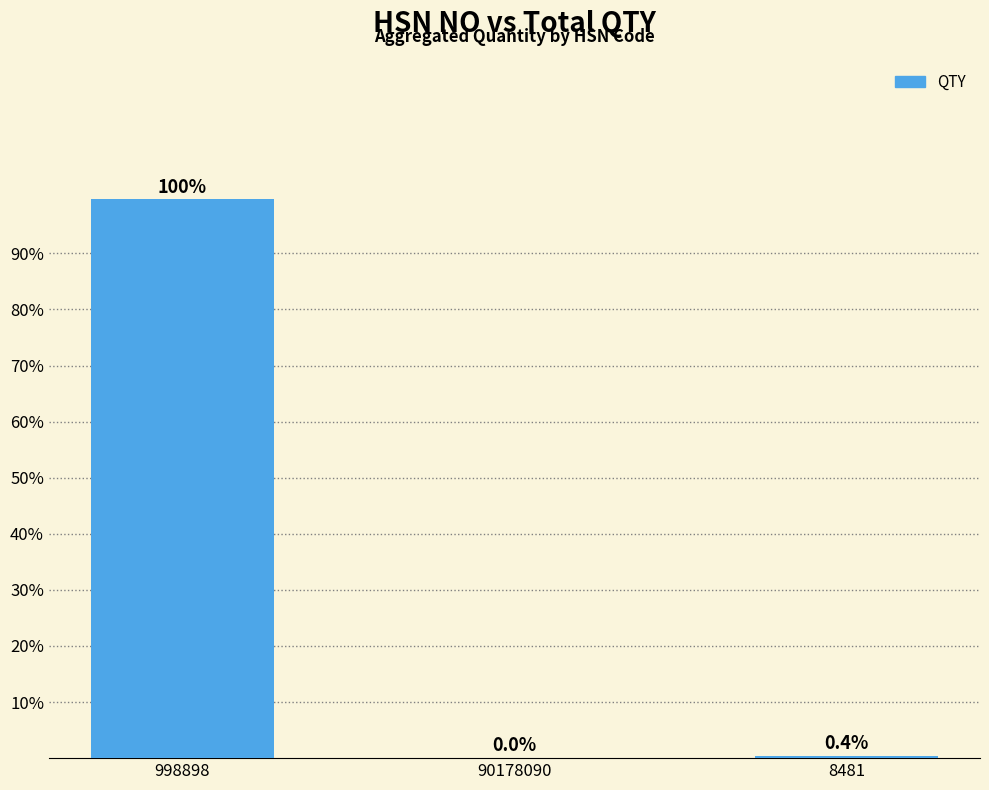

What is the maximum value shown in the chart?

99.6